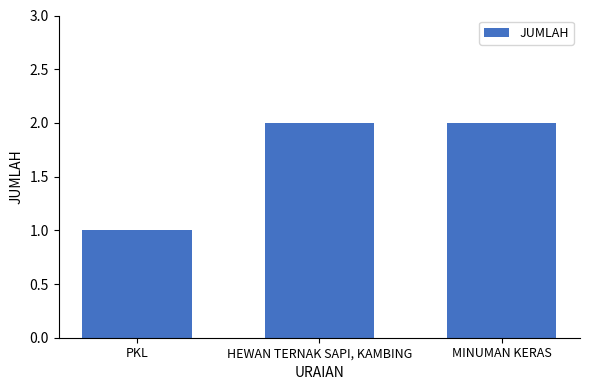

How many values are below 2?

1